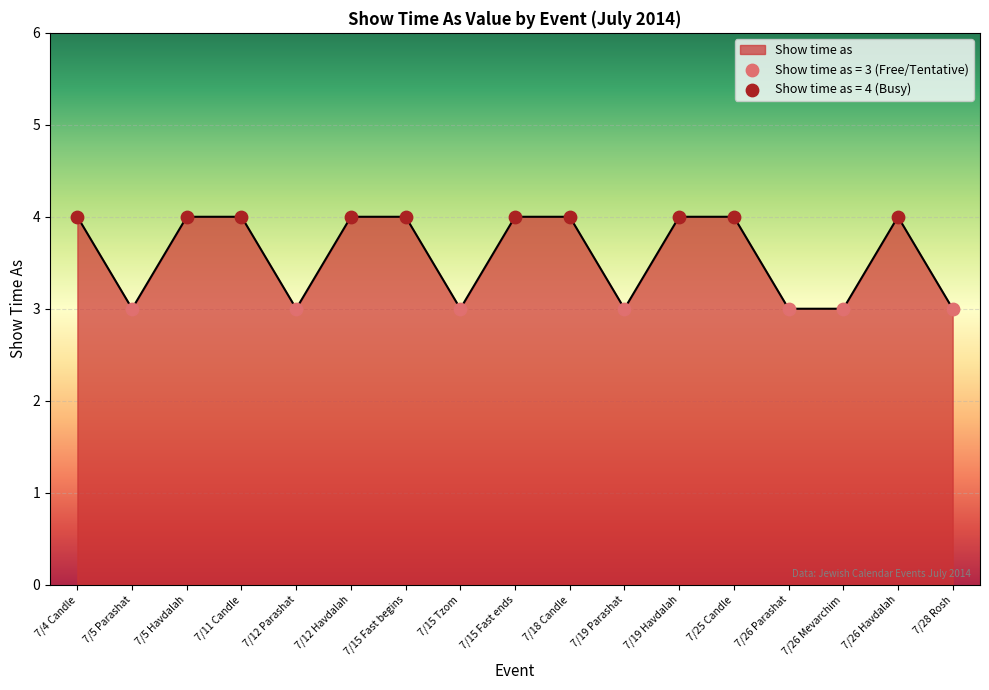

What is the change in value from 7/15 Tzom to 7/18 Candle?

+1